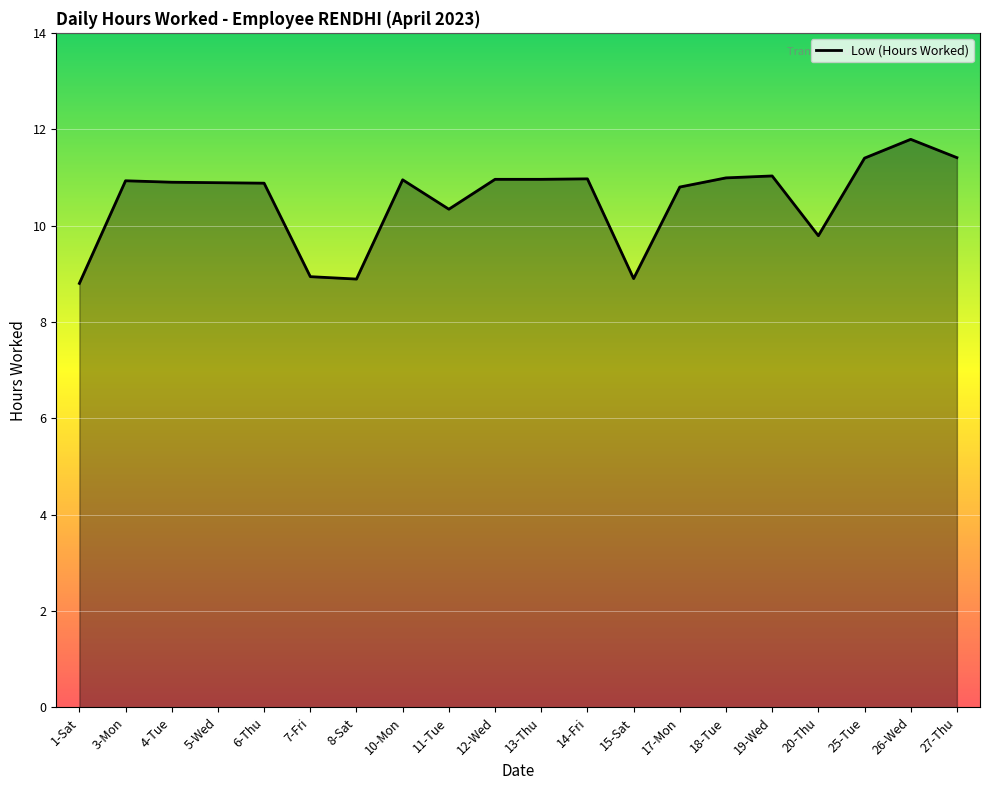

What position from the right is 1-Sat?

20